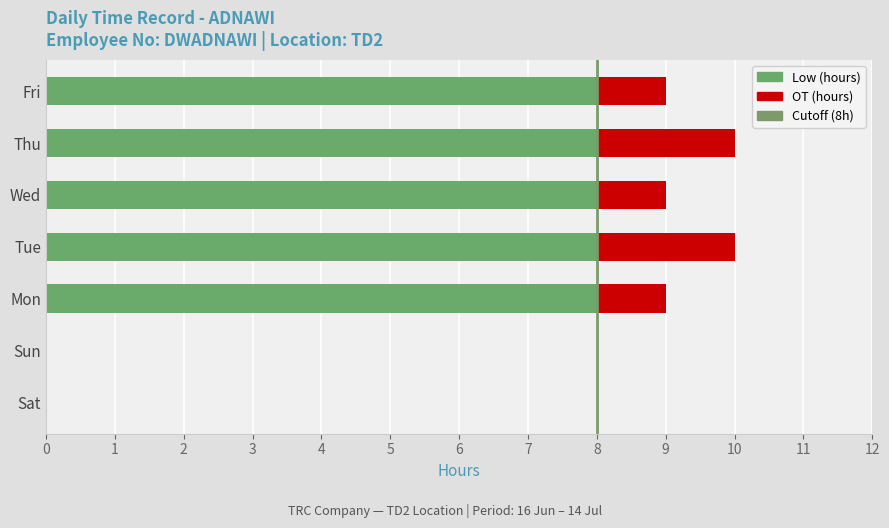

What is the sum of the Low (hours) values at Tue and Sat?

8